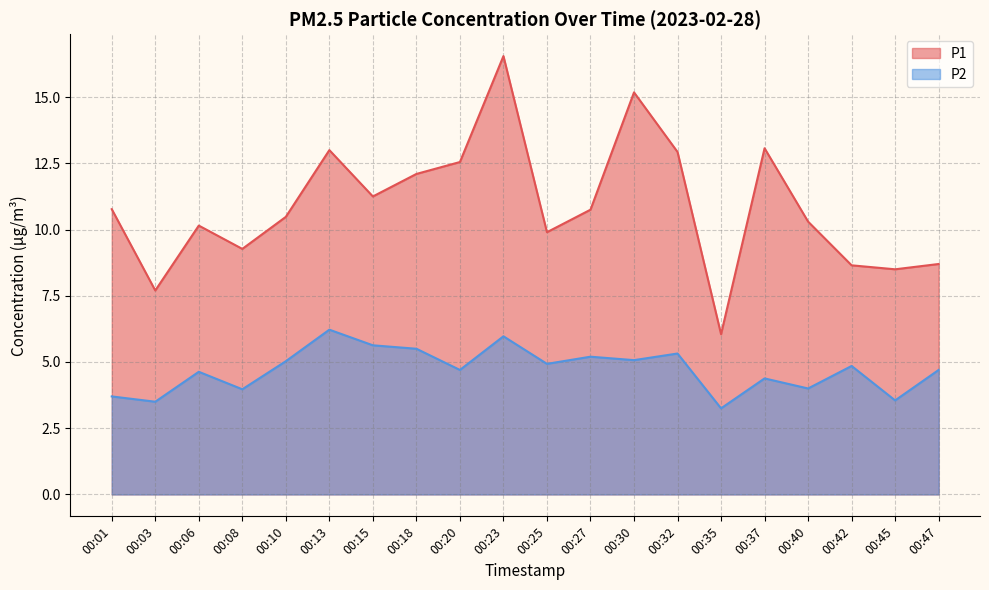

The value of P1 at 00:27 is 10.8. True or false?

True